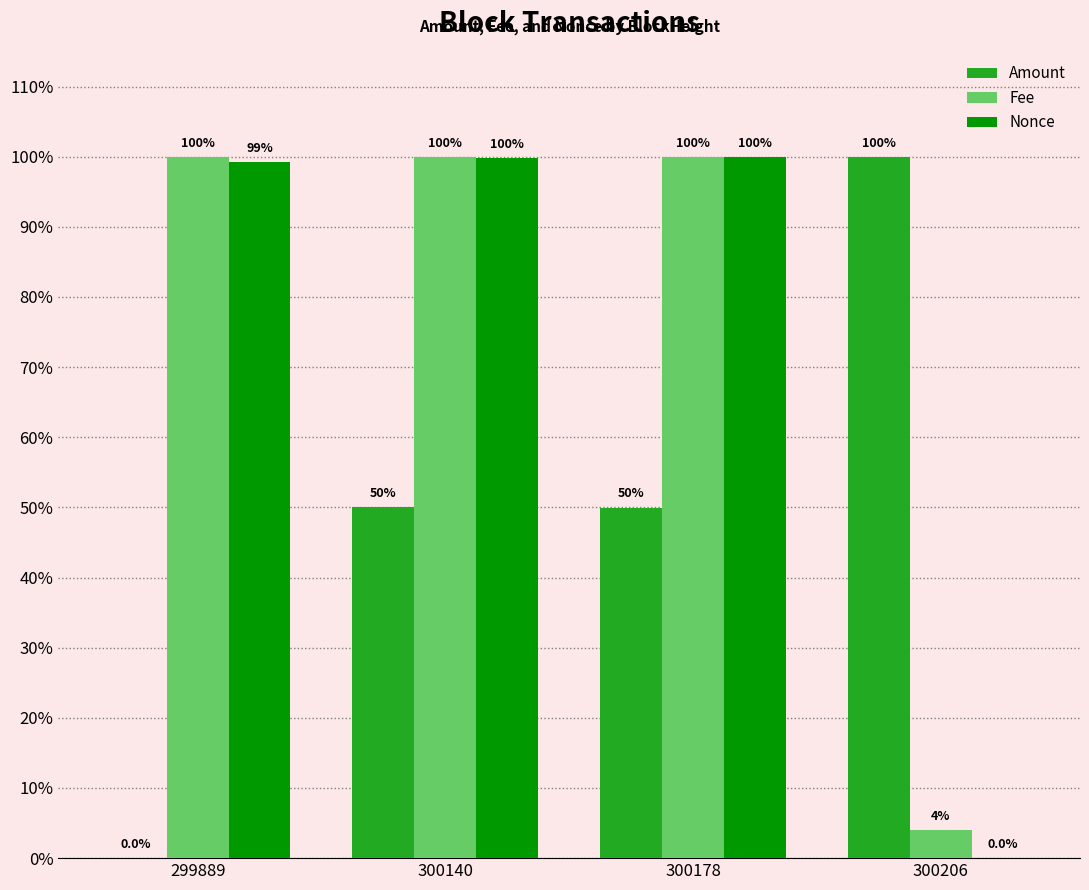

What is the difference between the maximum and second lowest values in the Amount series?

0.5